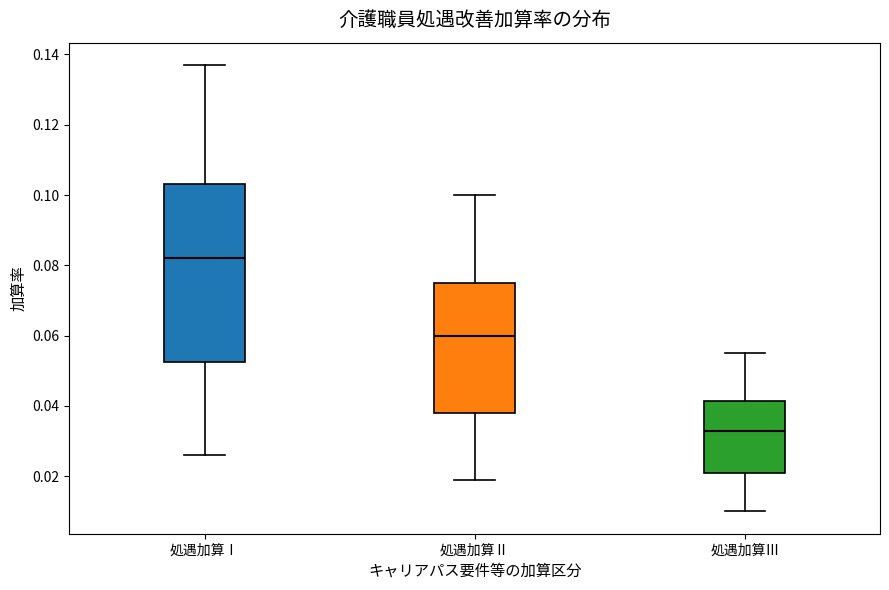

Reading left to right, transcribe this box plot: for each box, give where its median line is, the range the box spans, and where its two whiskers end, as read against the y-axis. The values are not printed on the chart, so give them approximately, as read against the axis.

処遇加算Ⅰ: median 0.082, box 0.052 to 0.104, whiskers 0.026 to 0.138
処遇加算Ⅱ: median 0.060, box 0.038 to 0.076, whiskers 0.020 to 0.100
処遇加算Ⅲ: median 0.034, box 0.022 to 0.042, whiskers 0.010 to 0.056